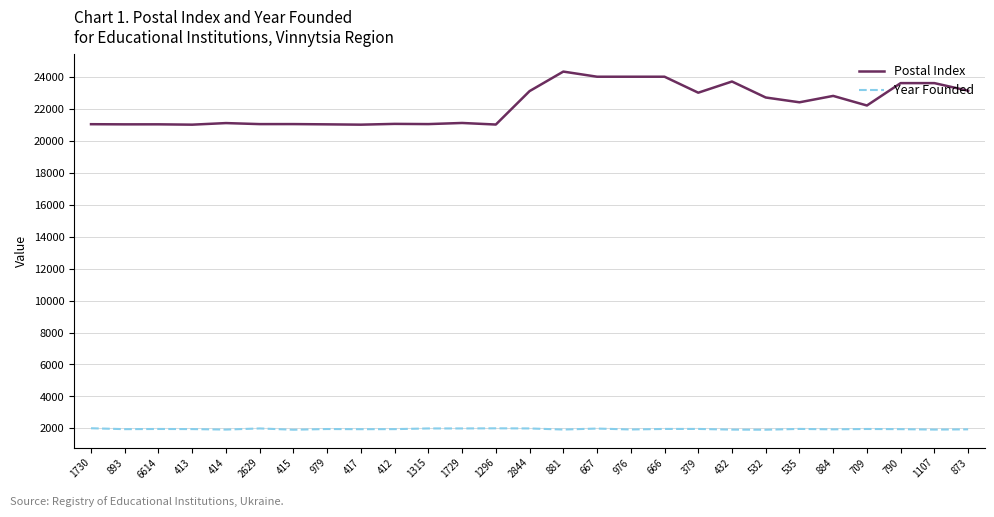

Is the value of Year Founded at 881 greater than the value of Postal Index at 412?

No